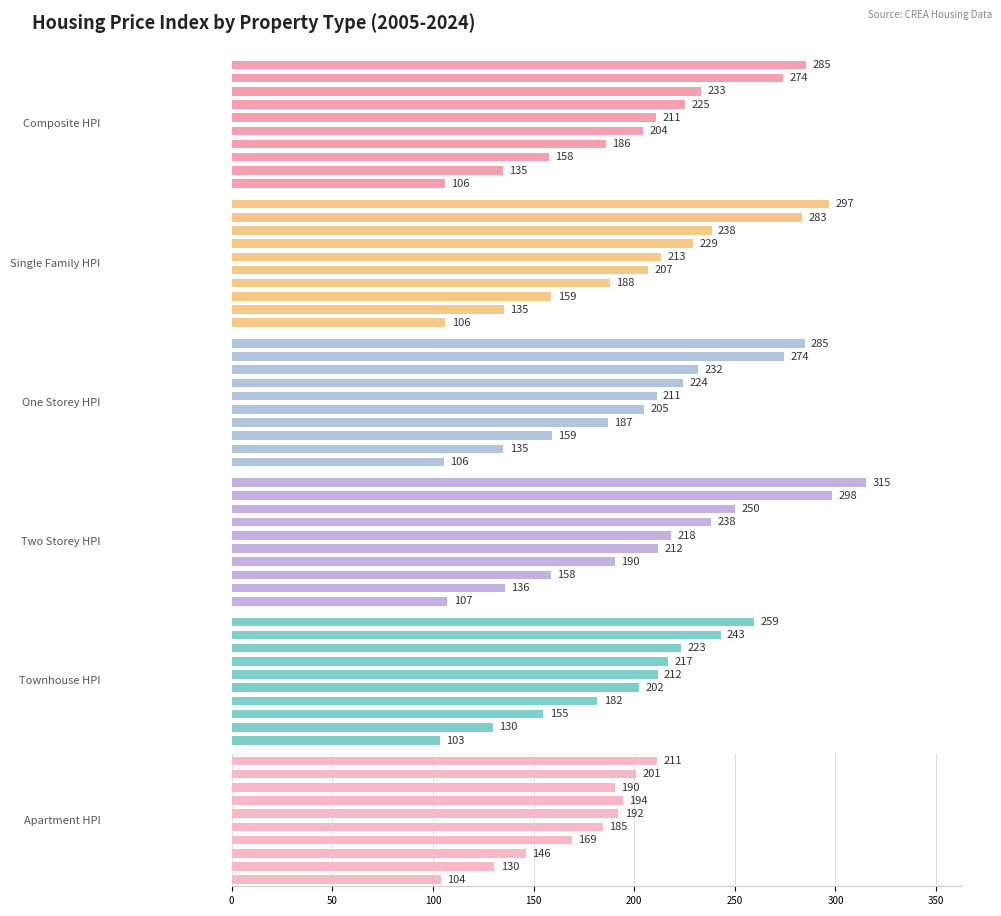

At which label does Two_Storey_HPI reach its peak?

2023